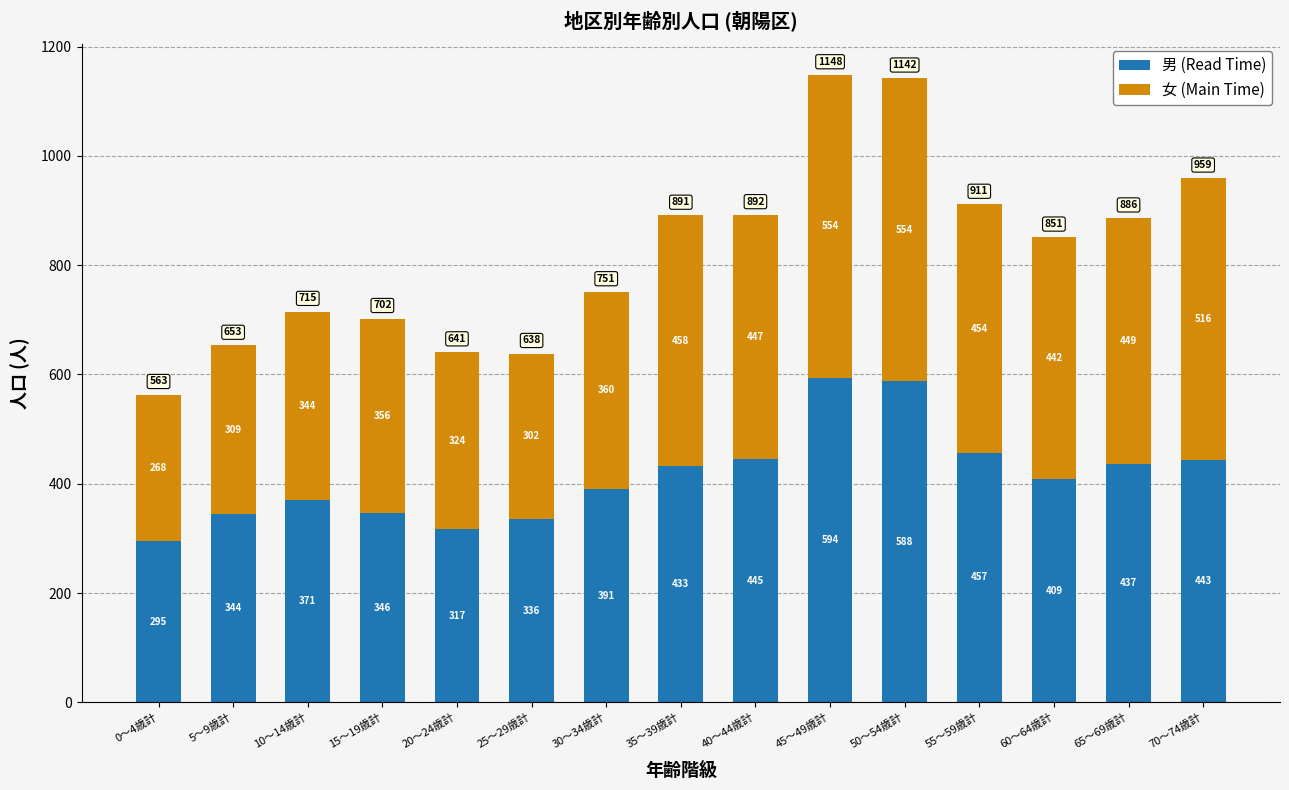

Rank the categories by 男 (Read Time) value from lowest to highest.

0～4歳計, 20～24歳計, 25～29歳計, 5～9歳計, 15～19歳計, 10～14歳計, 30～34歳計, 60～64歳計, 35～39歳計, 65～69歳計, 70～74歳計, 40～44歳計, 55～59歳計, 50～54歳計, 45～49歳計